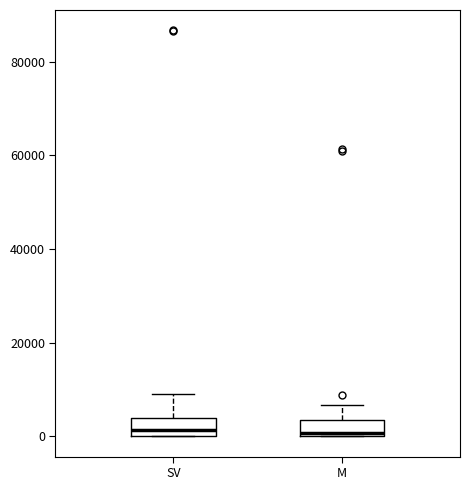

Where is the upper edge of the box for SV on the y-axis? The values are not printed on the chart, so give them approximately, as read against the axis.

4000